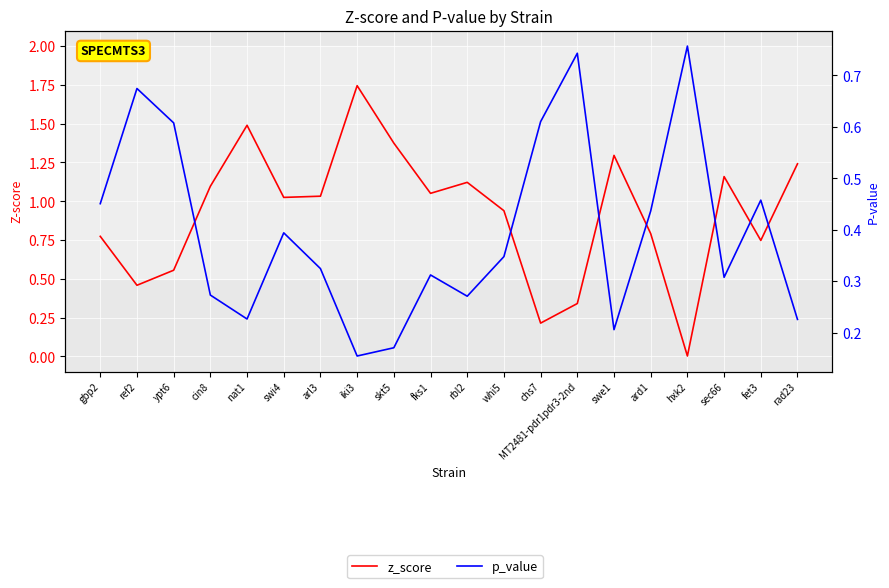

Rank the series by their average value, from lowest to highest.

p_value, z_score